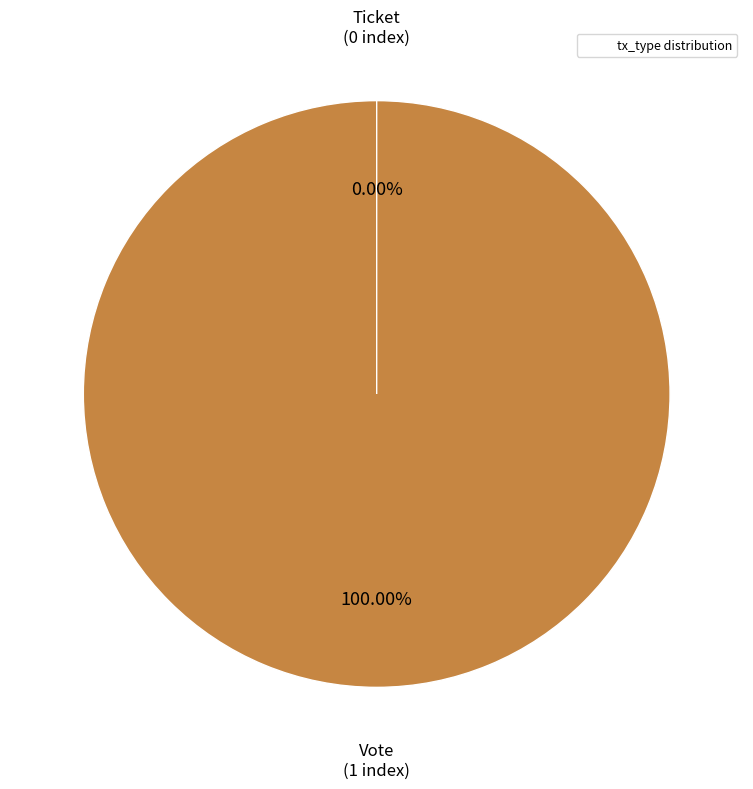

What percentage do Ticket and Vote together represent?

100.0%